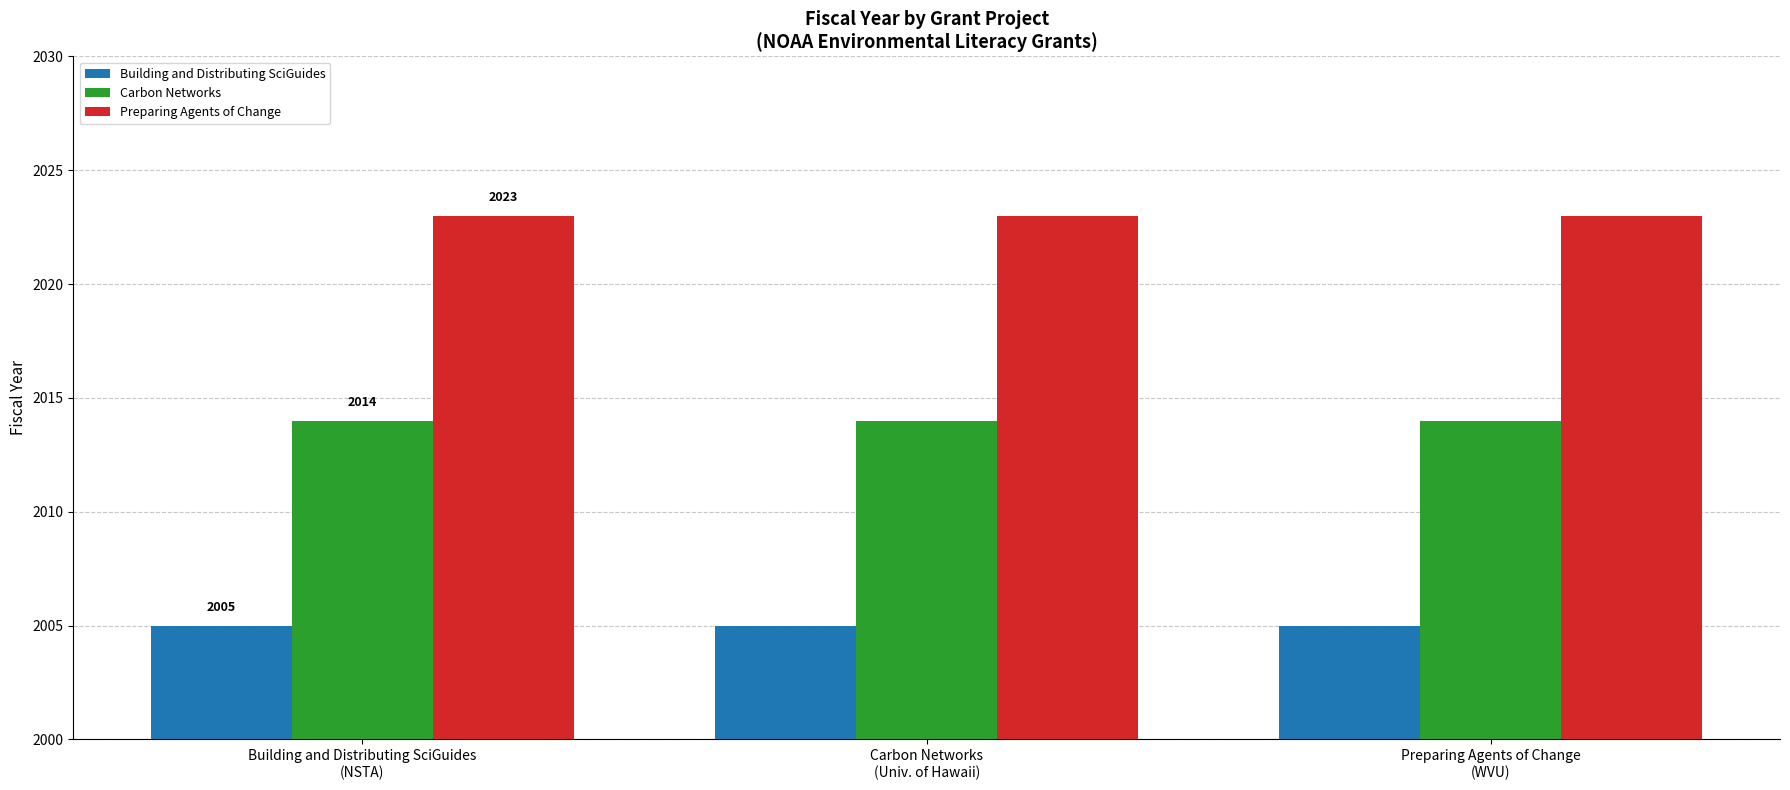

What is the total value across all series at Preparing Agents of Change
(WVU)?

6042